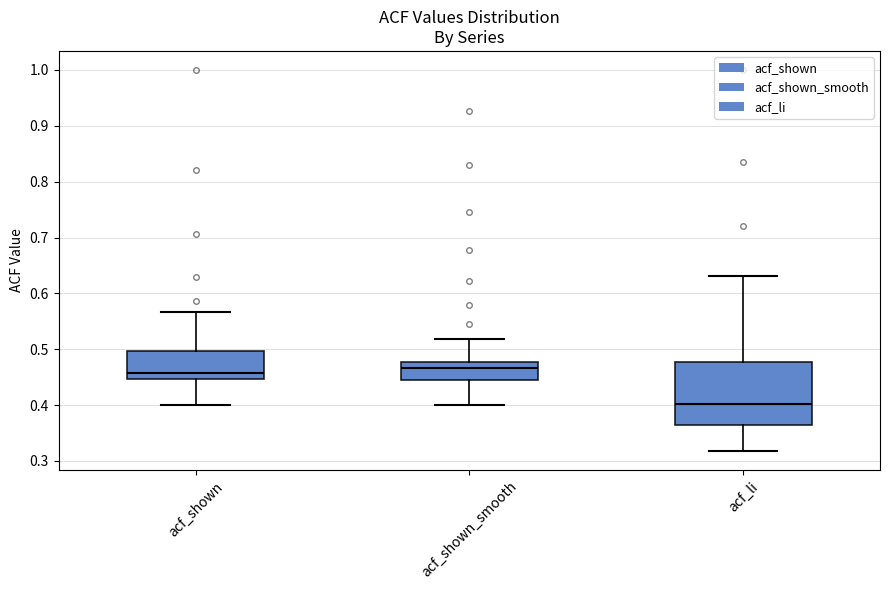

Which box is the tallest, from its lower edge to its upper edge?

acf_li